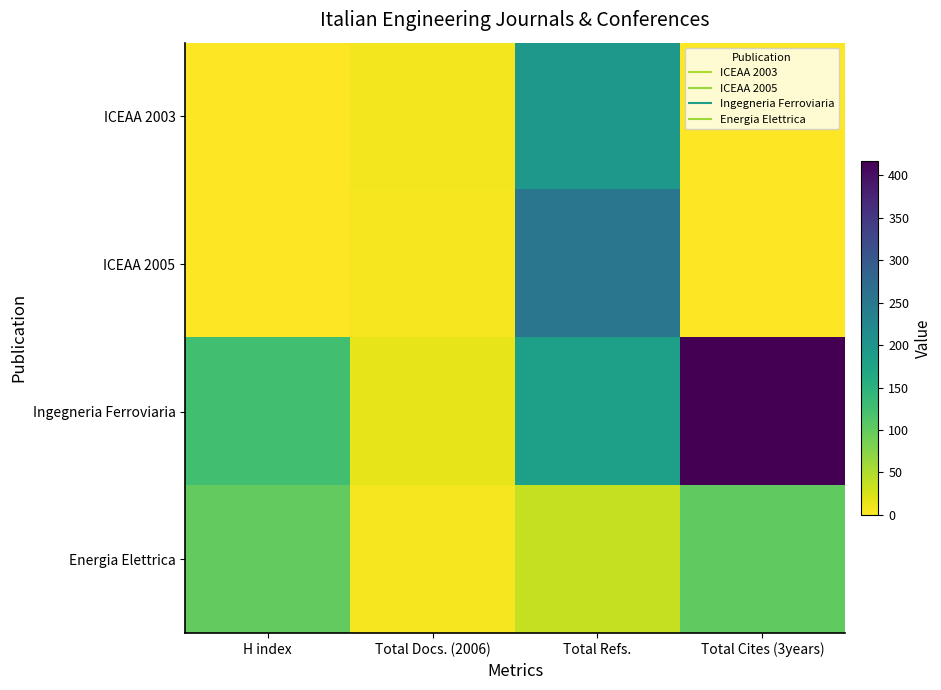

How many distinct data groups are displayed?

4